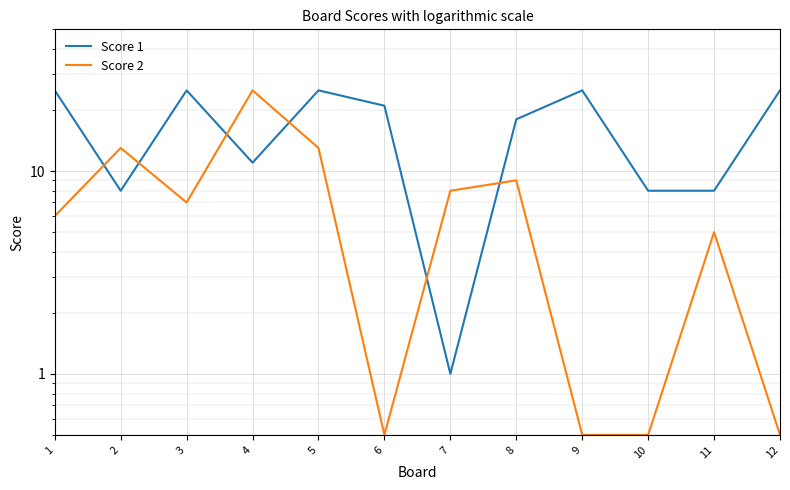

At which label does Score 2 reach its peak?

4